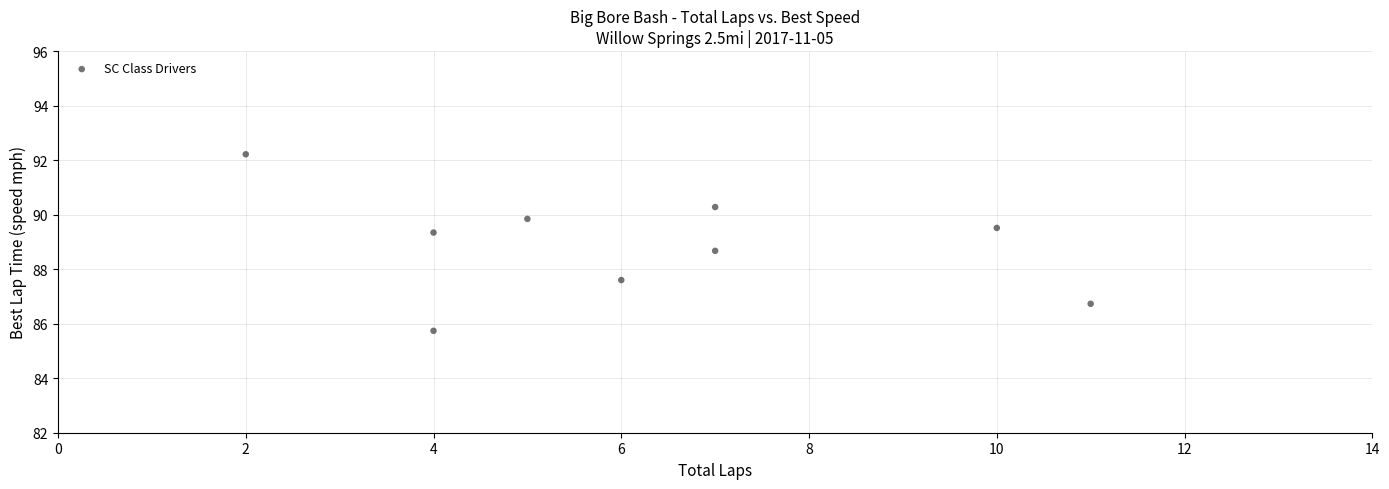

What Y value in the scatter plot is closest to 88?

87.6